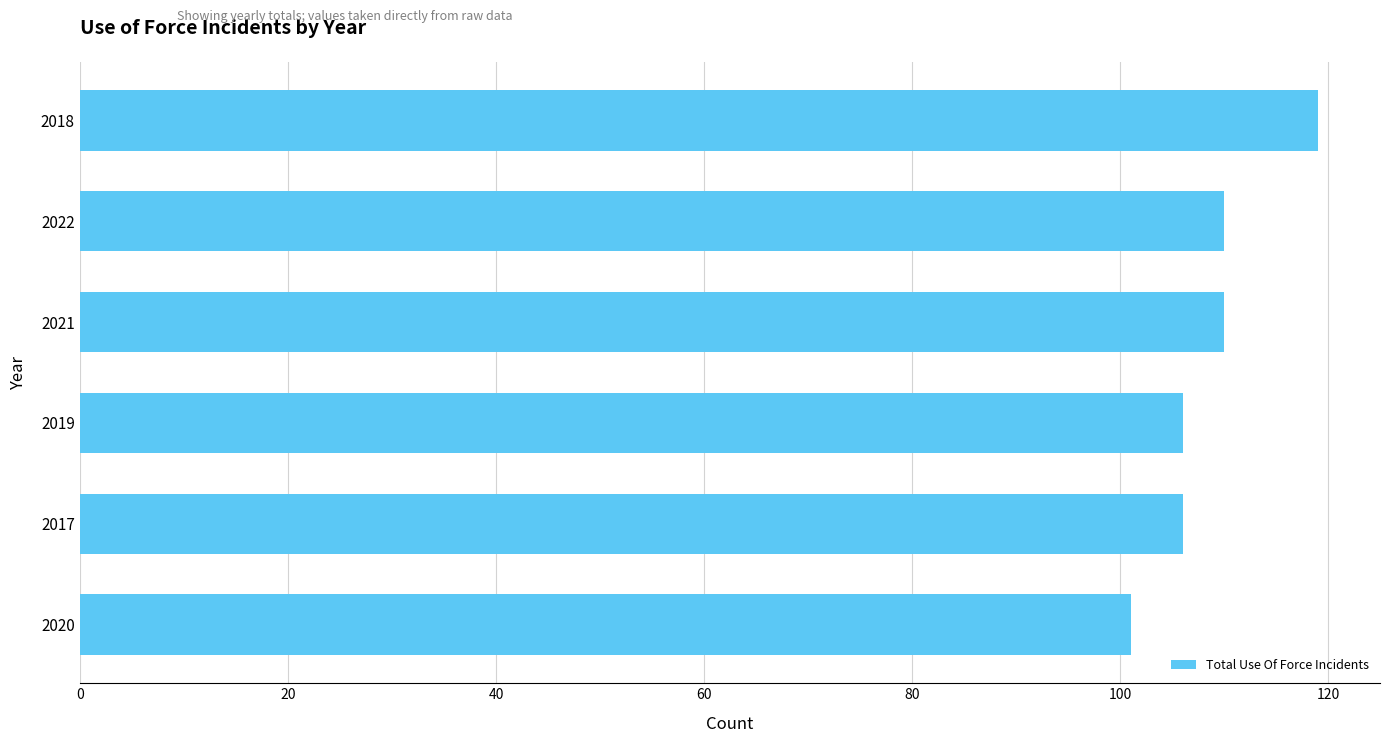

Approximately how many times larger is the value at 2017 compared to 2021?

1.0